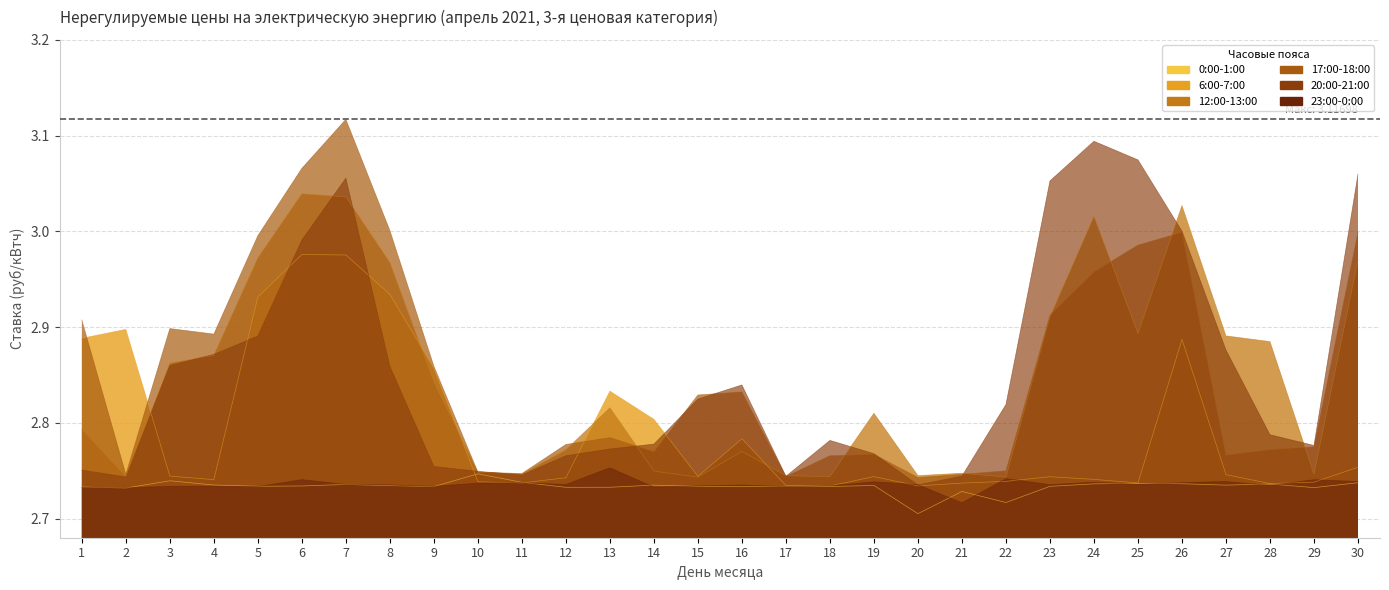

At which category does the chart reach its peak across all series?

7